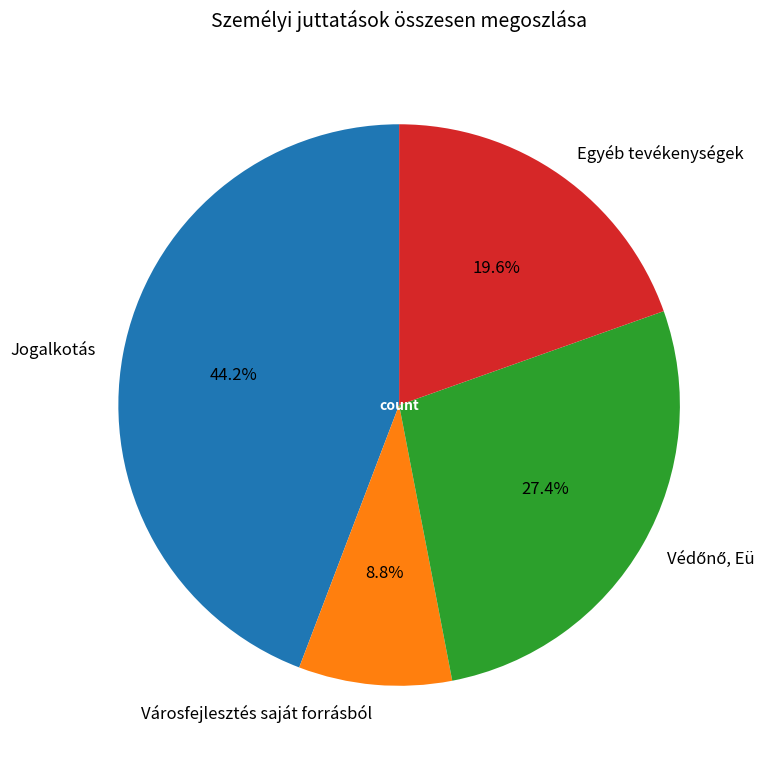

Is there a majority slice in this chart?

No